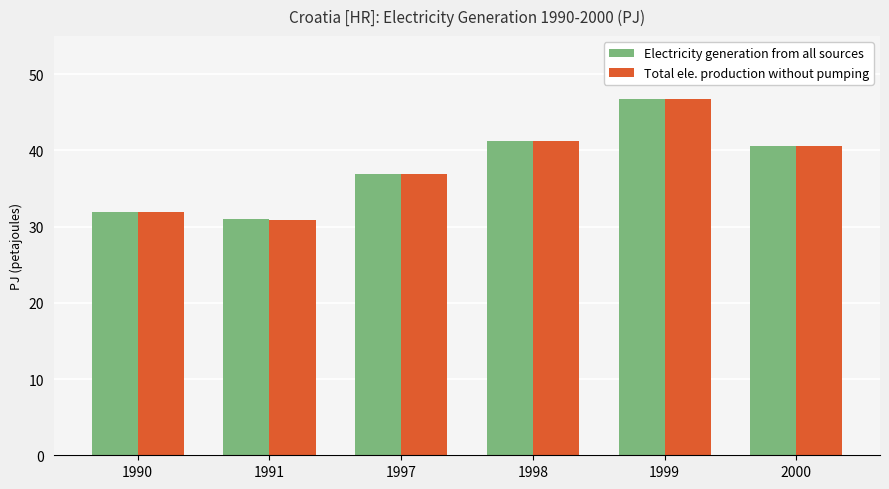

What is the highest value of the Electricity generation from all sources series?

46.7